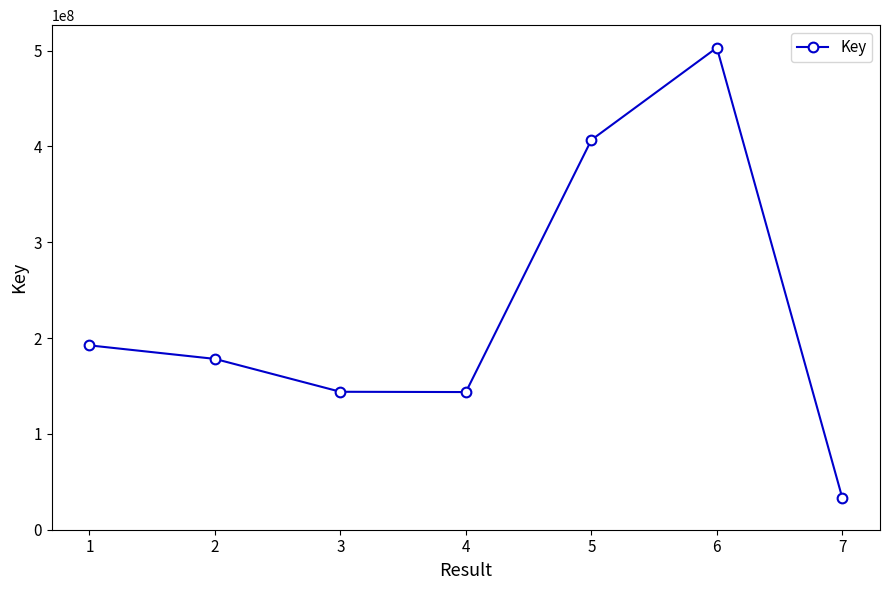

What is the sum of all values?

1601102576